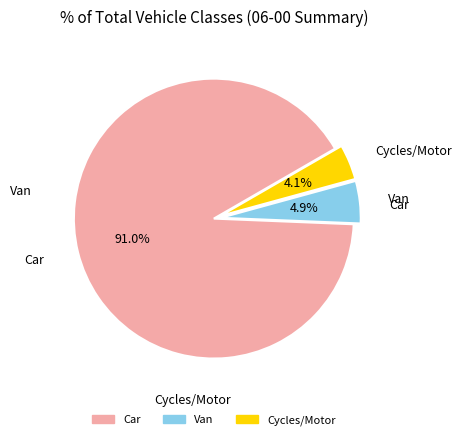

Which category accounts for the majority?

Car